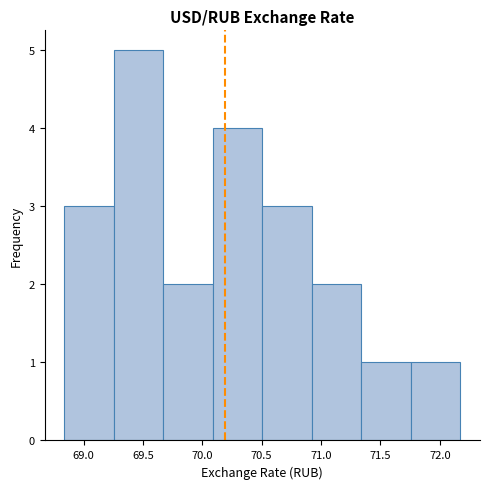

Reading left to right, list every bar in this chart as the range it spans on the x-axis followed by its height. Neither the bar edges nor the heights are printed on the chart, so give them approximately, as read against the axes.

68.85 to 69.25: 3
69.25 to 69.65: 5
69.65 to 70.10: 2
70.10 to 70.50: 4
70.50 to 70.90: 3
70.90 to 71.35: 2
71.35 to 71.75: 1
71.75 to 72.15: 1